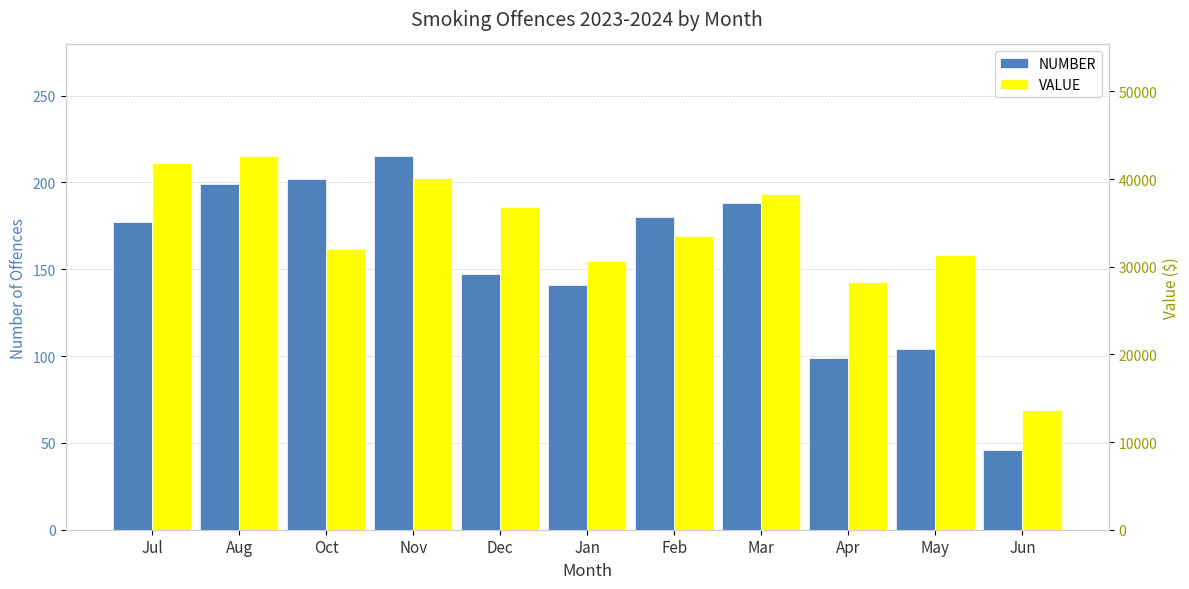

Read the VALUE value at Aug.

42580